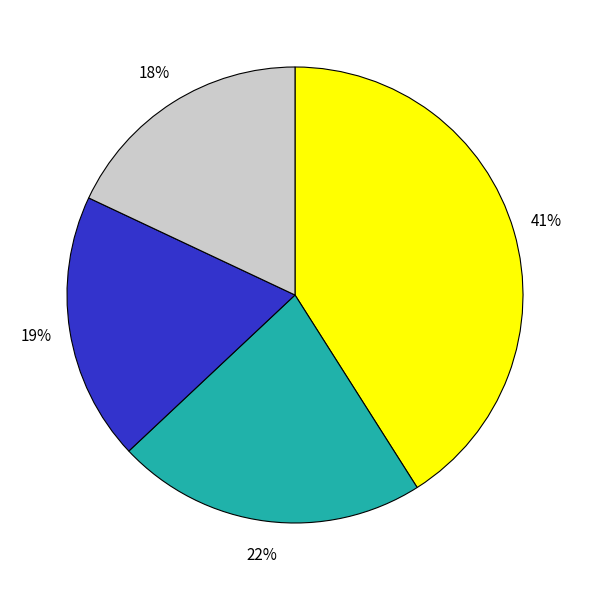

Does any single category account for the majority?

No